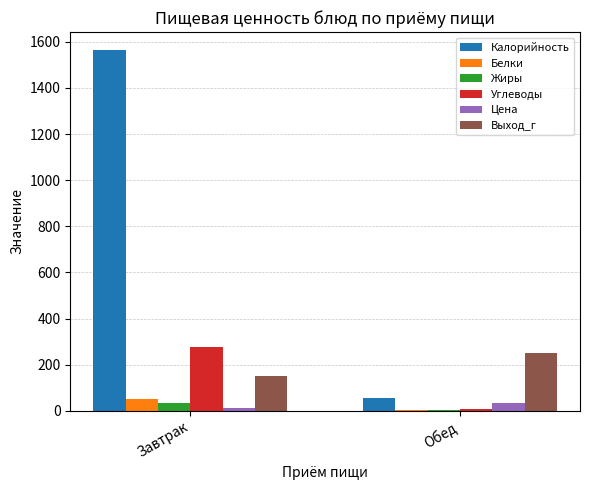

Which series has the largest total across all categories?

Калорийность